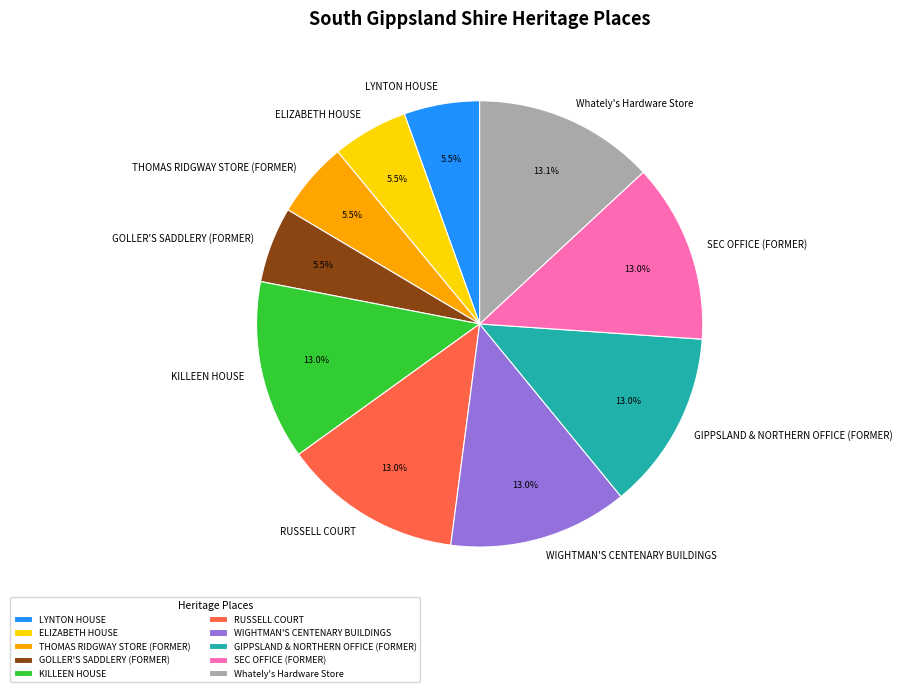

What is the ratio of the value at LYNTON HOUSE to the value at RUSSELL COURT?

0.4